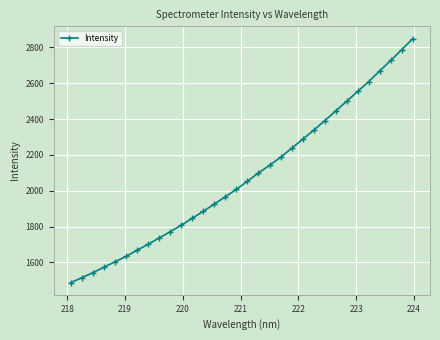

True or false: the data has more than 2 interior local peaks.

False